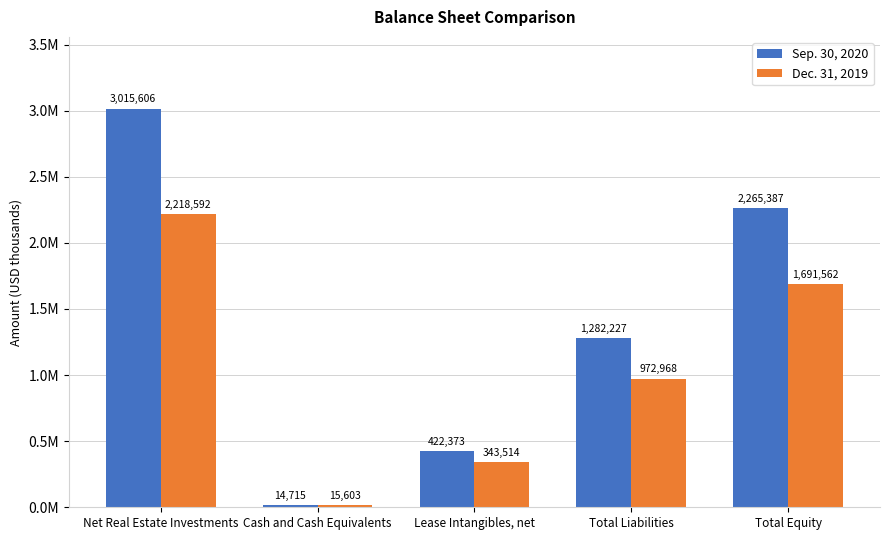

What are all the series names shown in the legend?

Sep. 30, 2020, Dec. 31, 2019